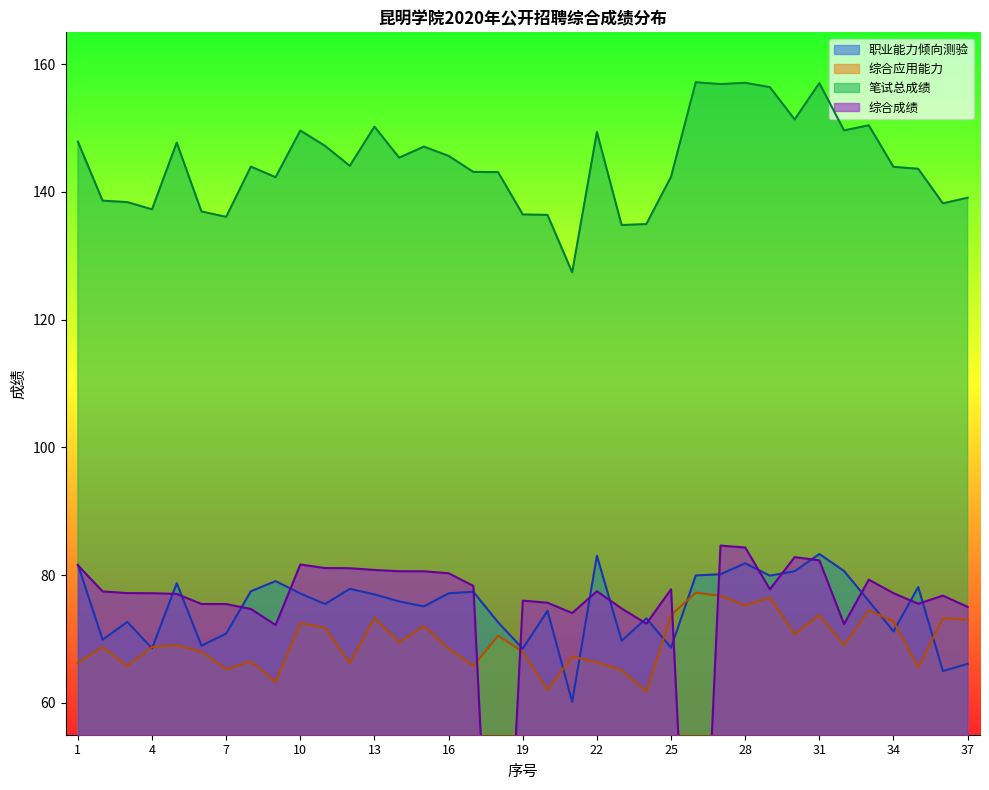

What is the difference between the second highest and second lowest values in the 职业能力倾向测验 series?

18.1